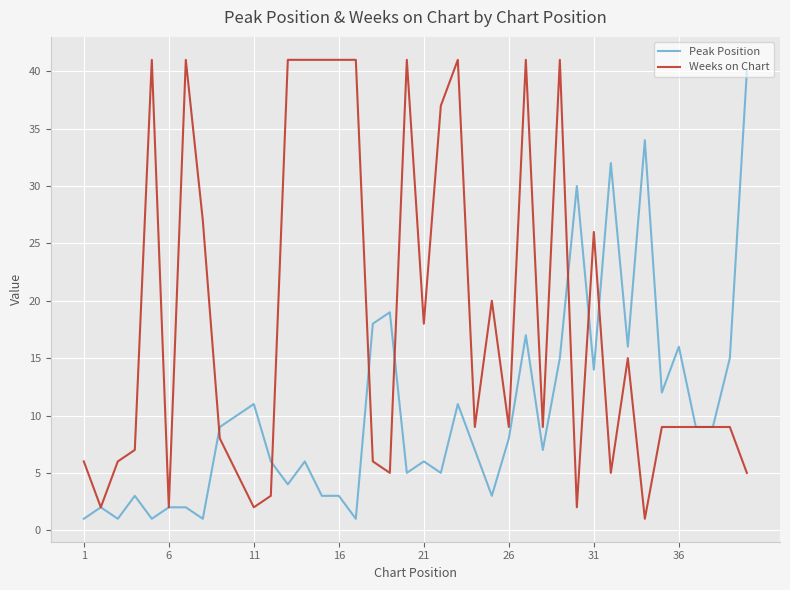

Rank the series by their average value, from highest to lowest.

Weeks on Chart, Peak Position